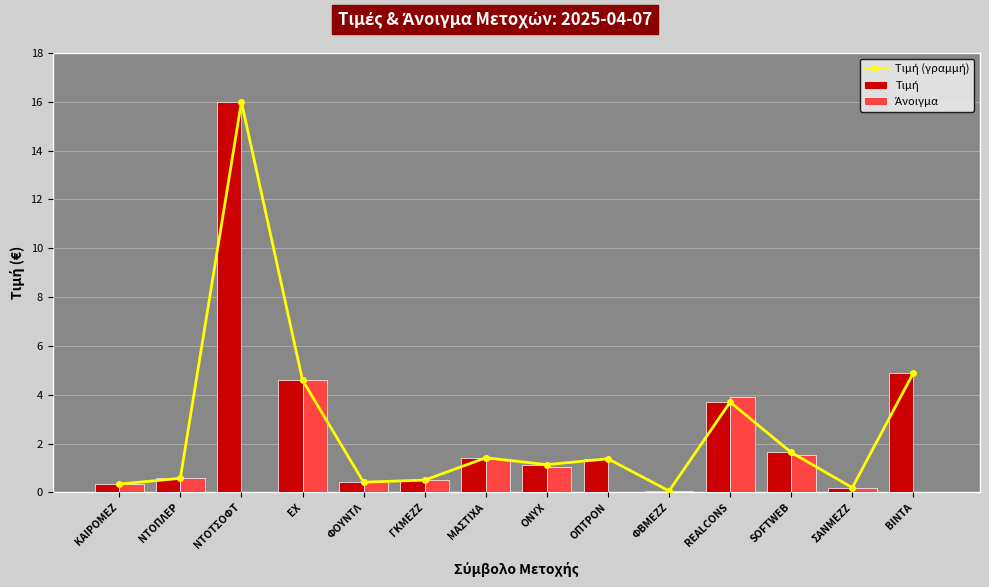

Which series has the largest total across all categories?

Τιμή (γραμμή)